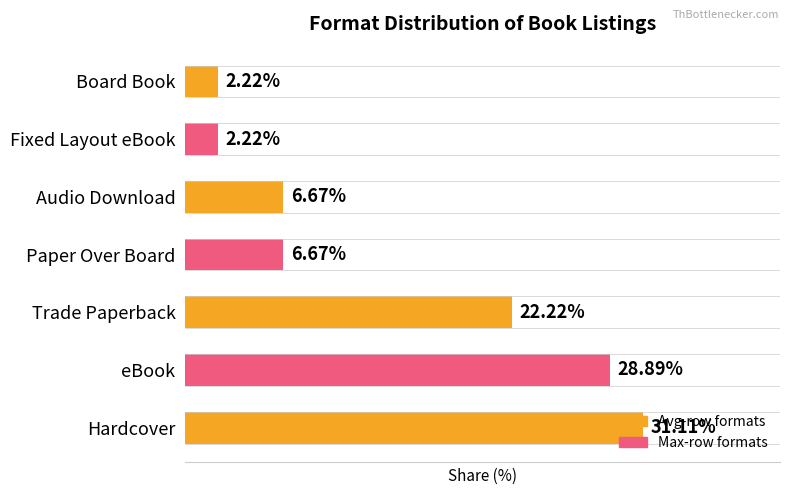

Which category has the highest value across all series?

Hardcover